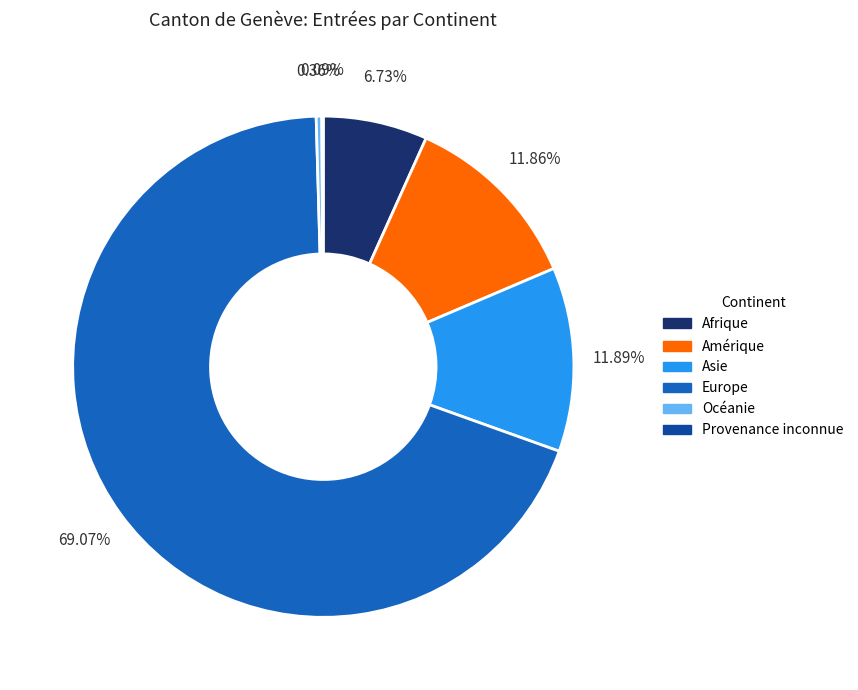

Does Europe represent more than half of the total?

Yes